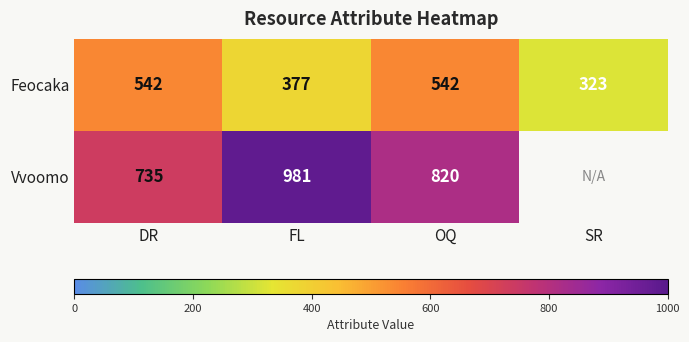

What is the sum of the Vvoomo values at DR and FL?

1716